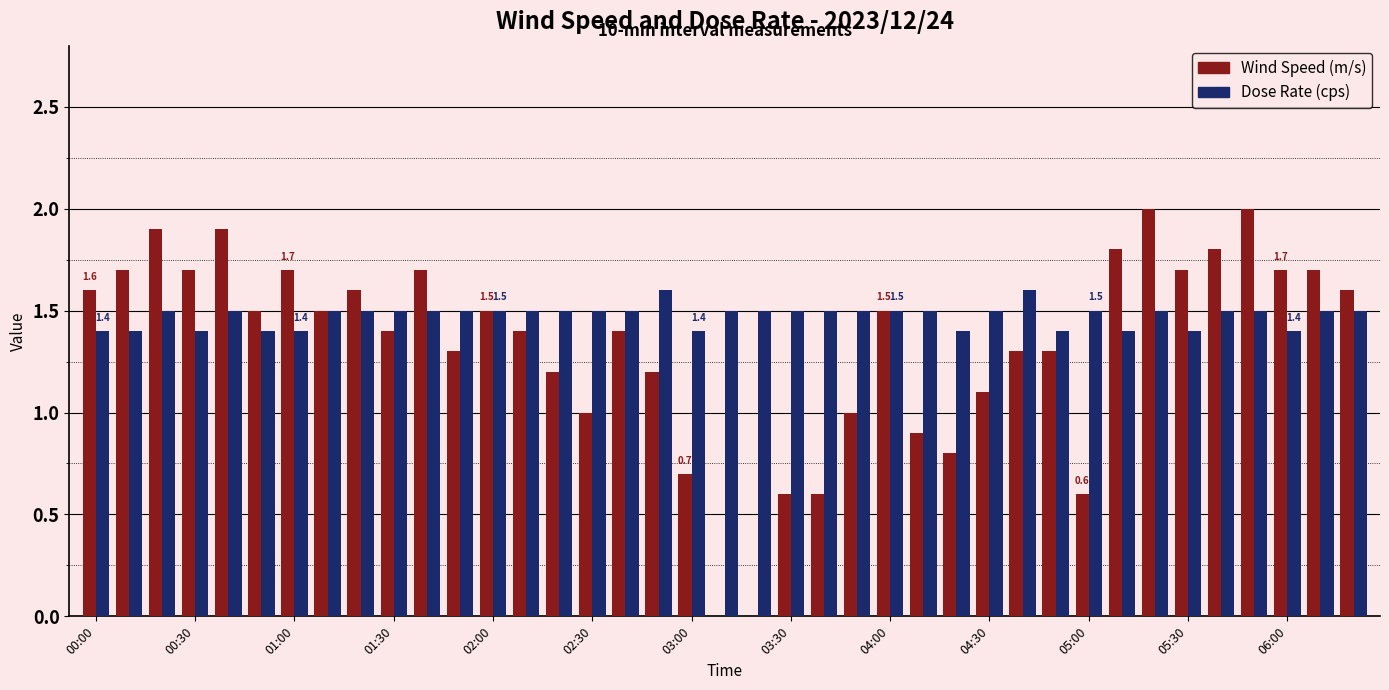

What is the highest value of the Wind Speed (m/s) series?

2.0